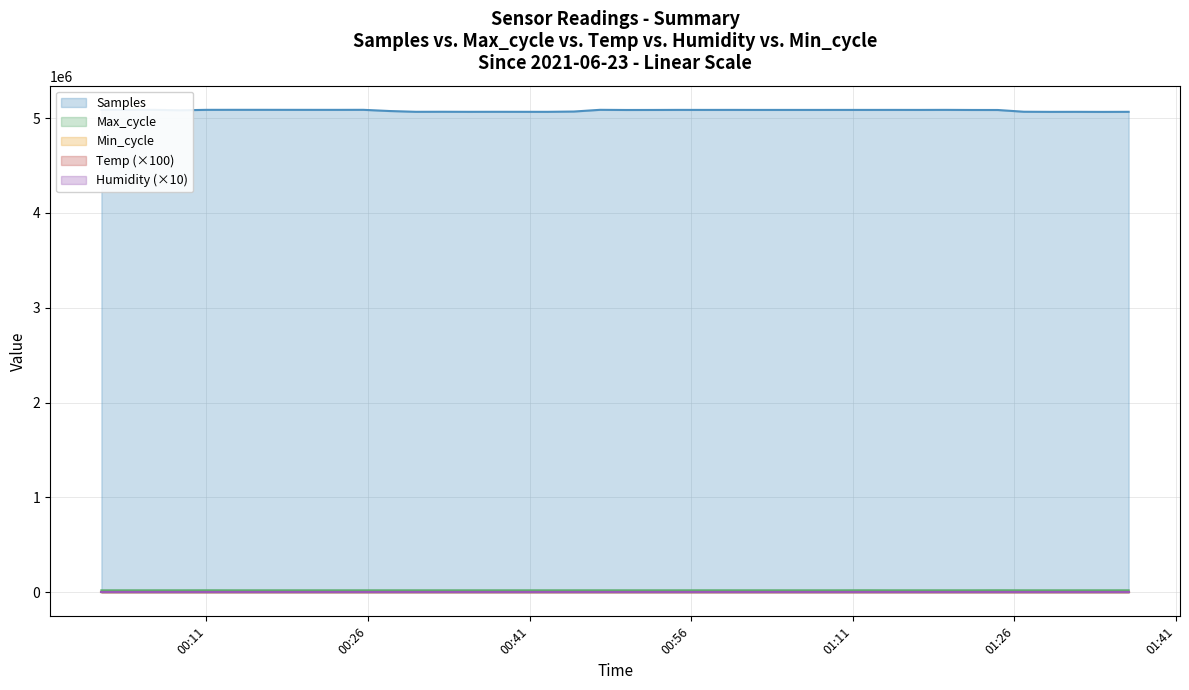

At which label does Samples first exceed 5087086?

2021/06/23 00:01:16